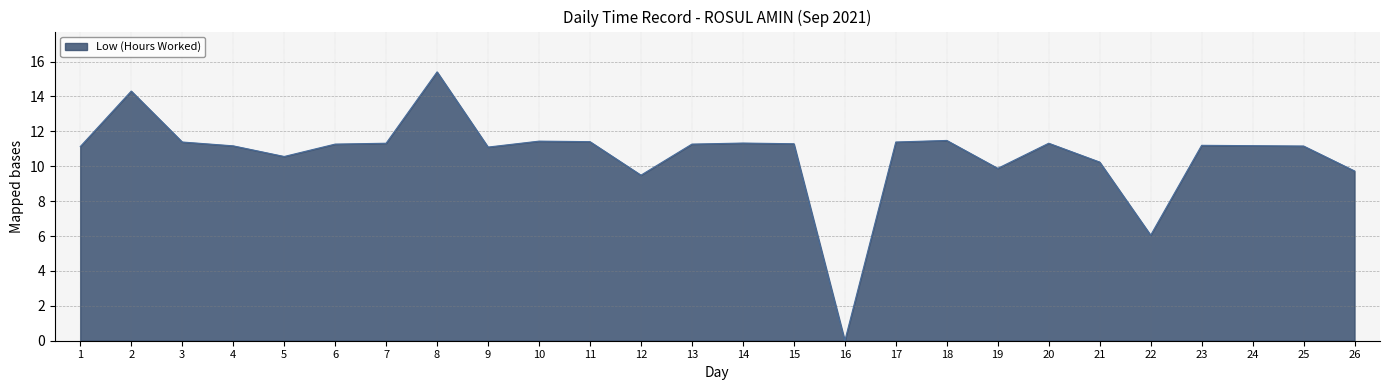

Where is the first local minimum?

5